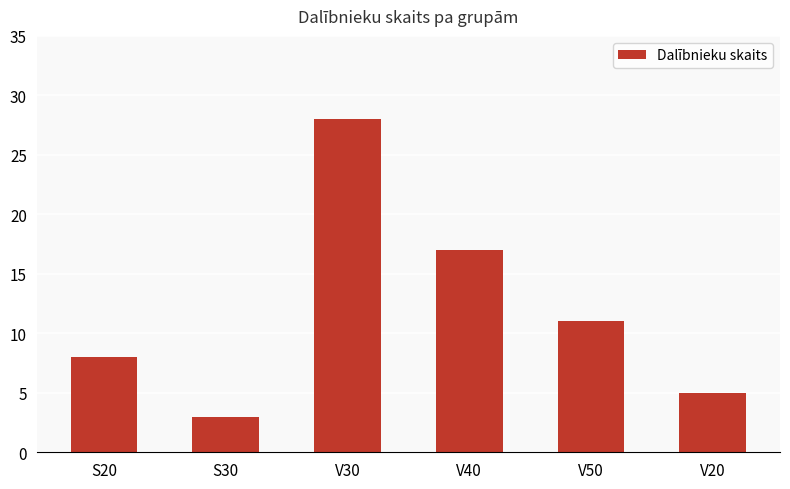

What is the smallest value displayed?

3